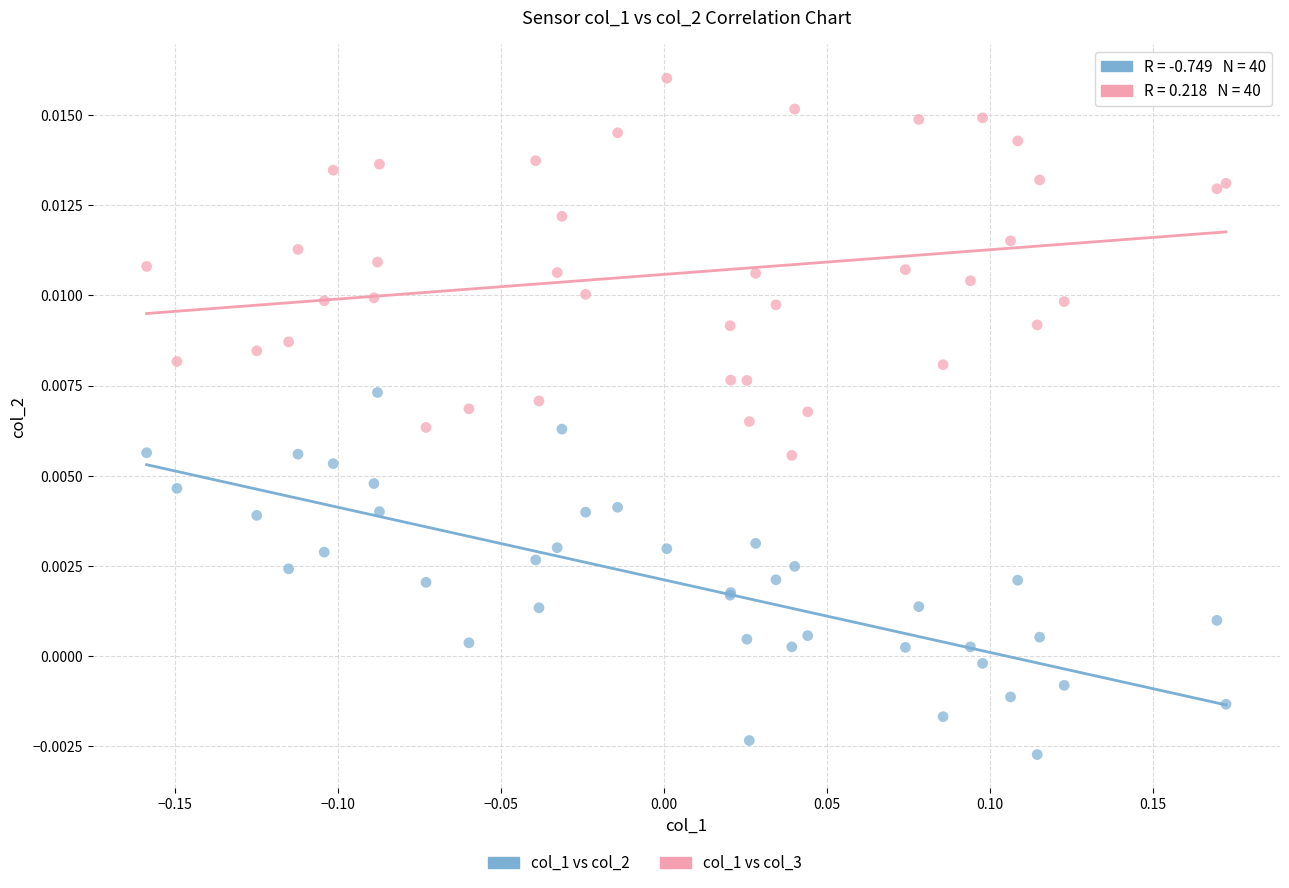

Which series contains the lowest Y value?

col_1 vs col_2